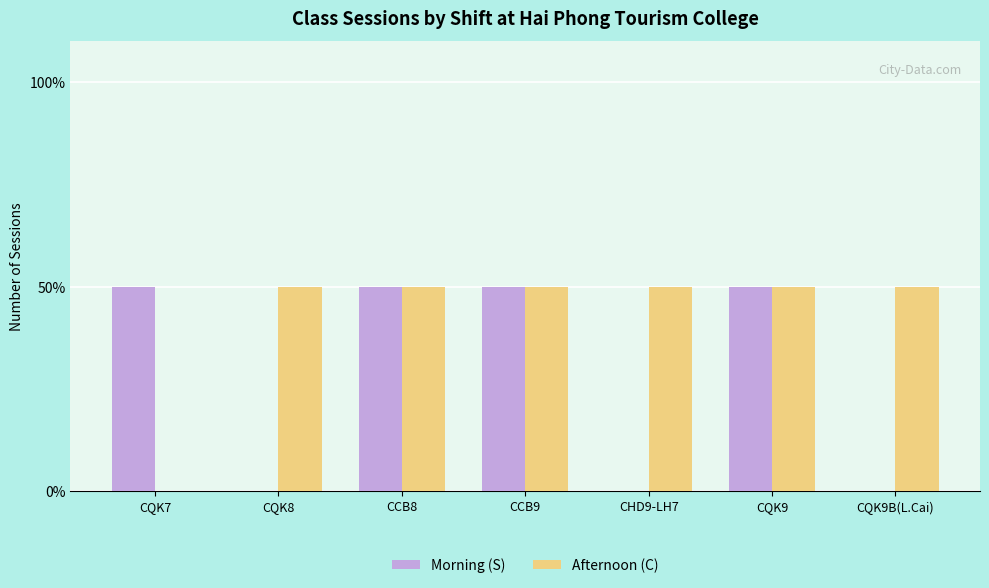

Rank the categories by Morning (S) value from highest to lowest.

CQK7, CCB8, CCB9, CQK9, CQK8, CHD9-LH7, CQK9B(L.Cai)